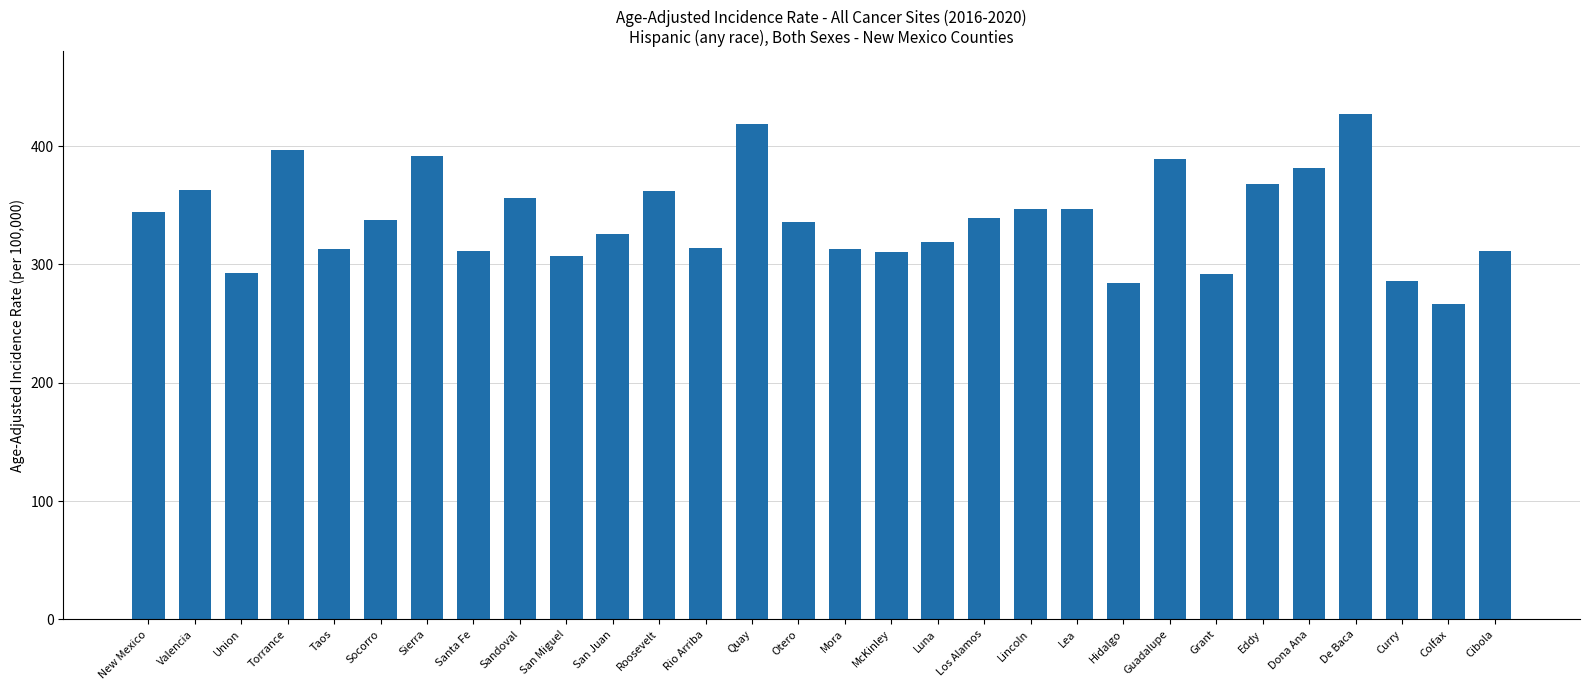

True or false: the data shows 312.6 at Taos.

True